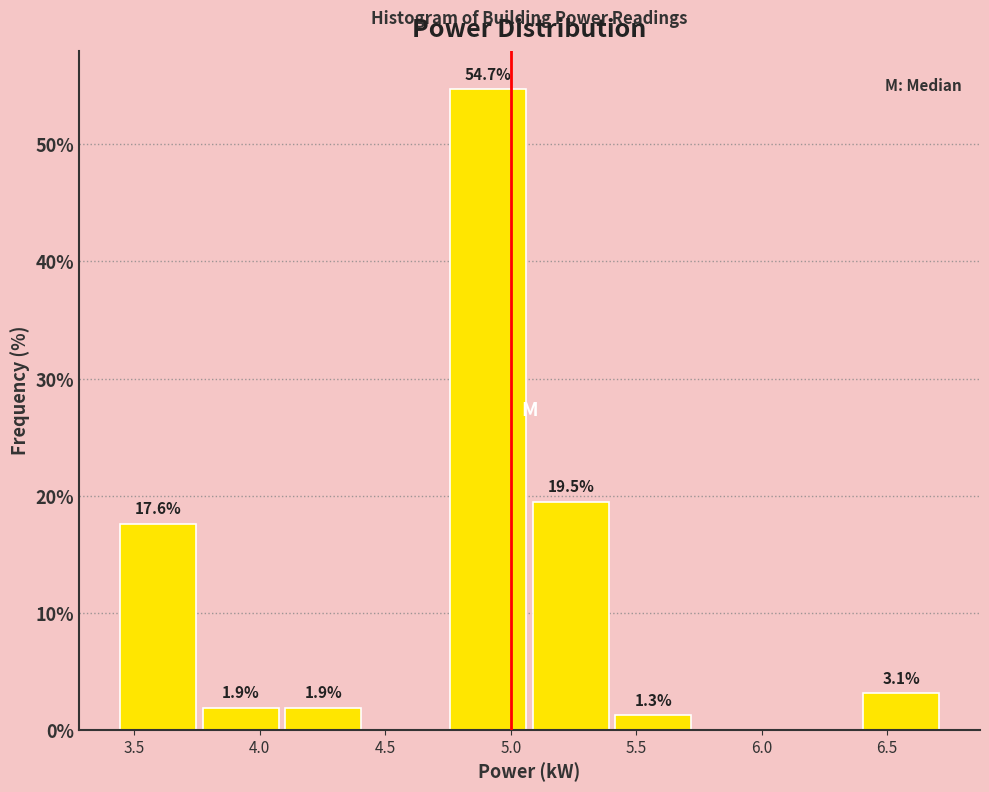

Over which range of the x-axis is the bar tallest?

4.75 to 5.10